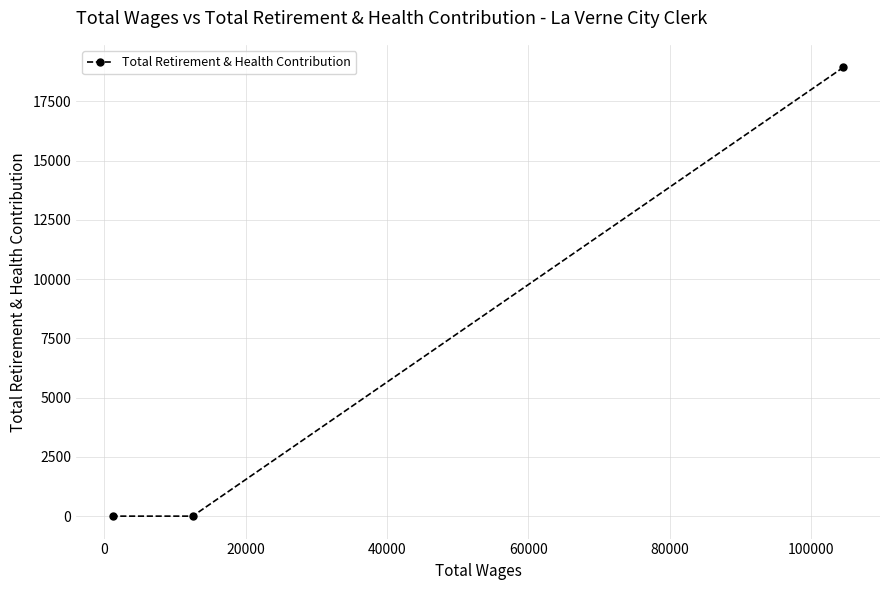

What is the average value?

6313